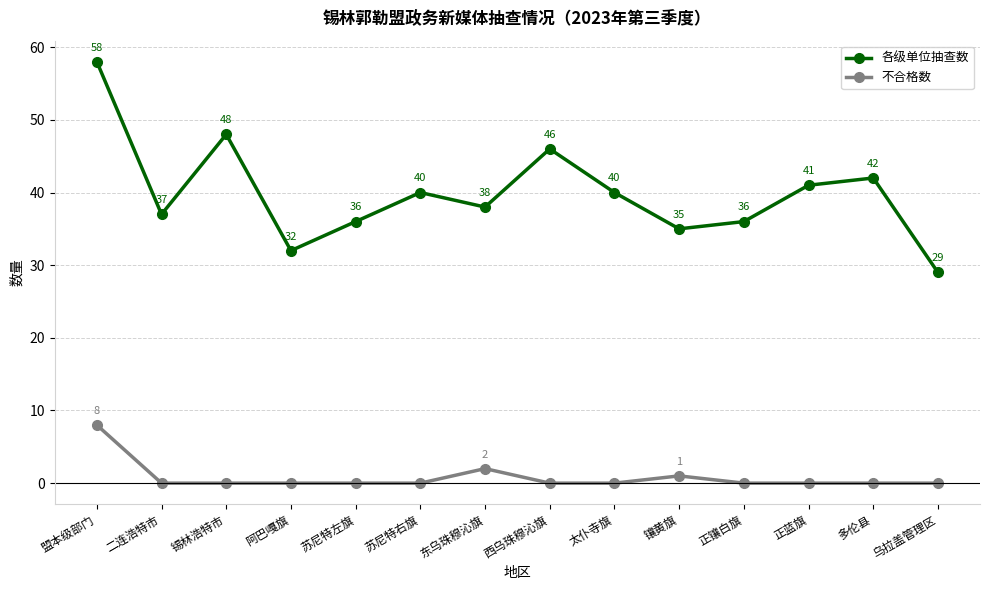

What is the label of the 12th point from the left?

正蓝旗